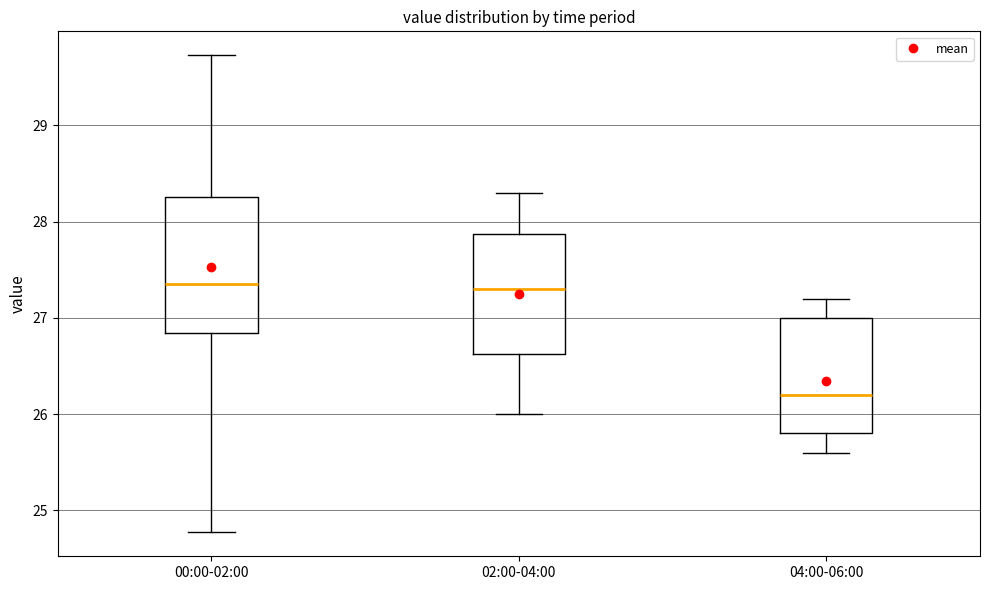

Reading left to right, read every box against the y-axis: the position of its median line, the range the box covers, and the ends of its whiskers. The values are not printed on the chart, so give them approximately, as read against the axis.

00:00-02:00: median 27.4, box 26.8 to 28.3, whiskers 24.8 to 29.7
02:00-04:00: median 27.3, box 26.6 to 27.9, whiskers 26.0 to 28.3
04:00-06:00: median 26.2, box 25.8 to 27.0, whiskers 25.6 to 27.2